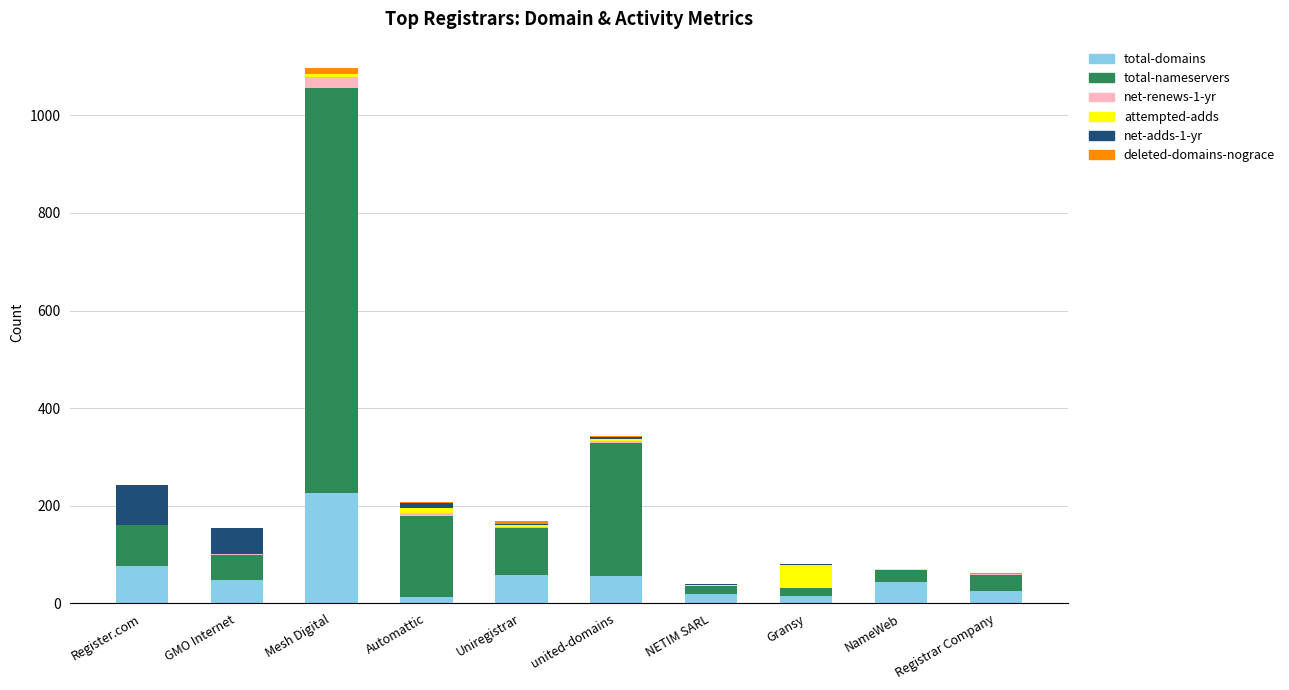

The value of total-domains at GMO Internet is 48. True or false?

True